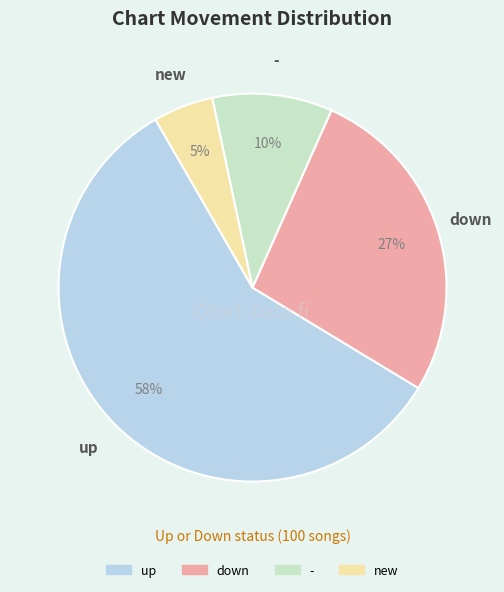

Is there any slice that represents more than half of the pie?

Yes